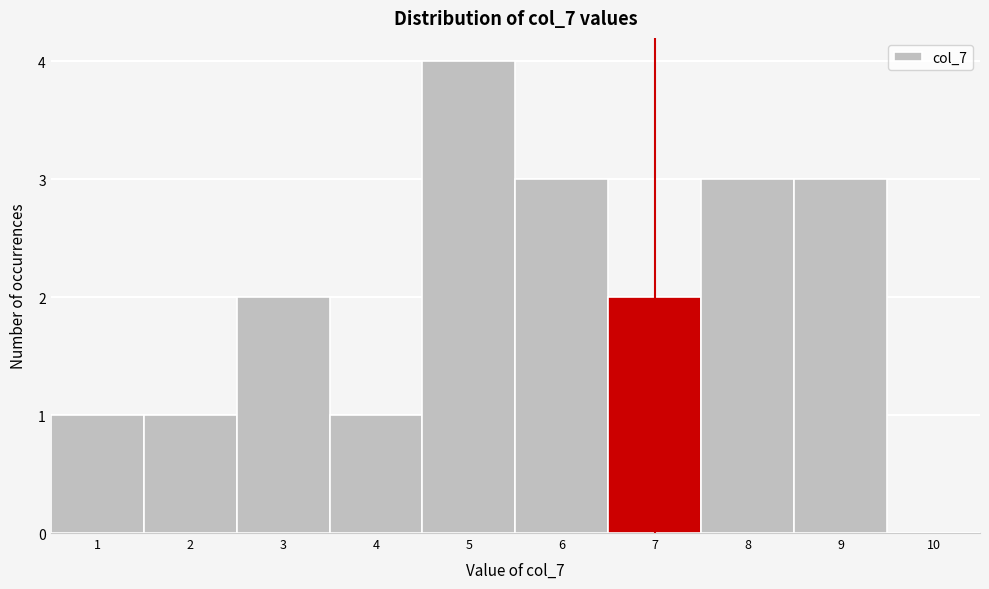

Reading left to right, list every bar in this chart as the range it spans on the x-axis followed by its height. The values are not printed on the chart, so give them approximately, as read against the axis.

0.5 to 1.5: 1
1.5 to 2.5: 1
2.5 to 3.5: 2
3.5 to 4.5: 1
4.5 to 5.5: 4
5.5 to 6.5: 3
6.5 to 7.5: 2
7.5 to 8.5: 3
8.5 to 9.5: 3
9.5 to 10.5: 0